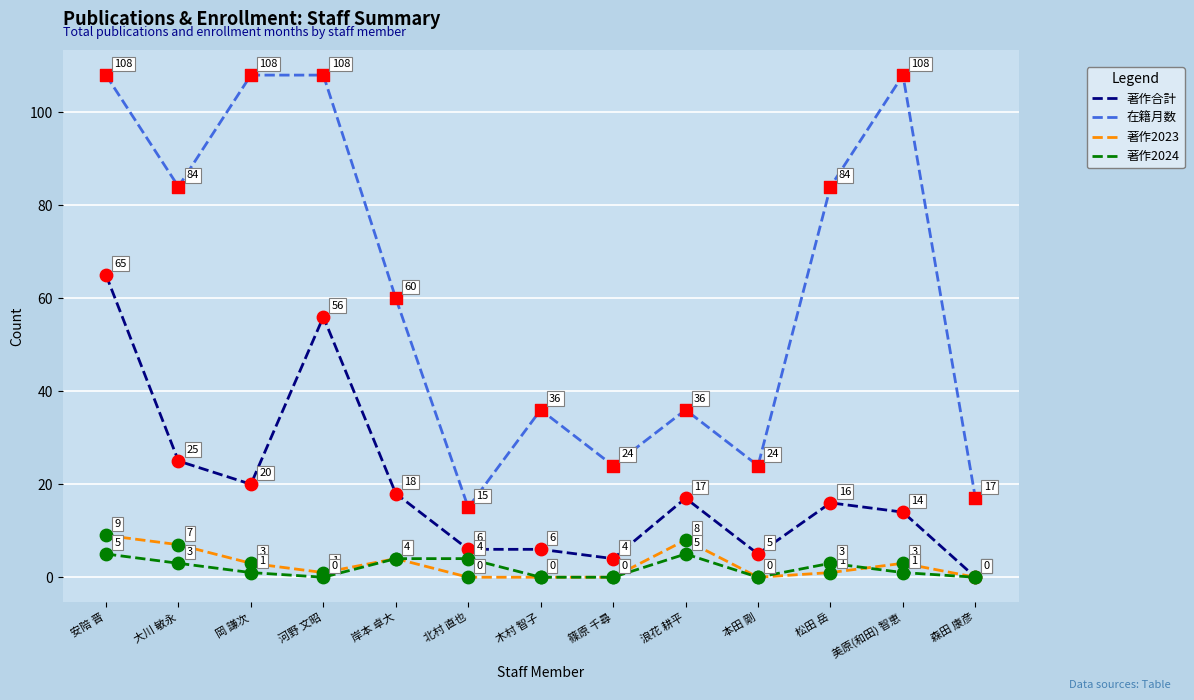

Is the value of 著作2024 at 森田 康彦 greater than the value of 在籍月数 at 安陪 晋?

No